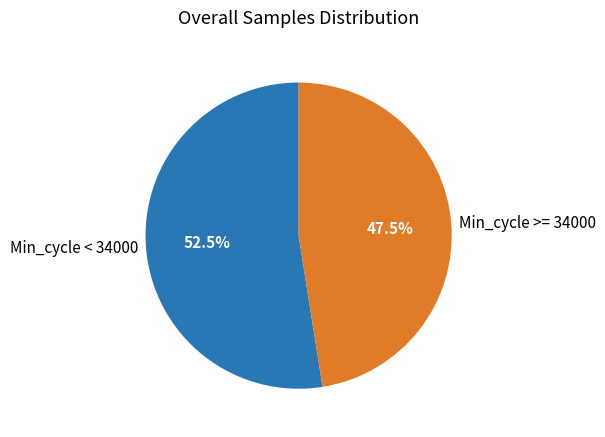

Rank the categories by value from highest to lowest.

Min_cycle < 34000, Min_cycle >= 34000